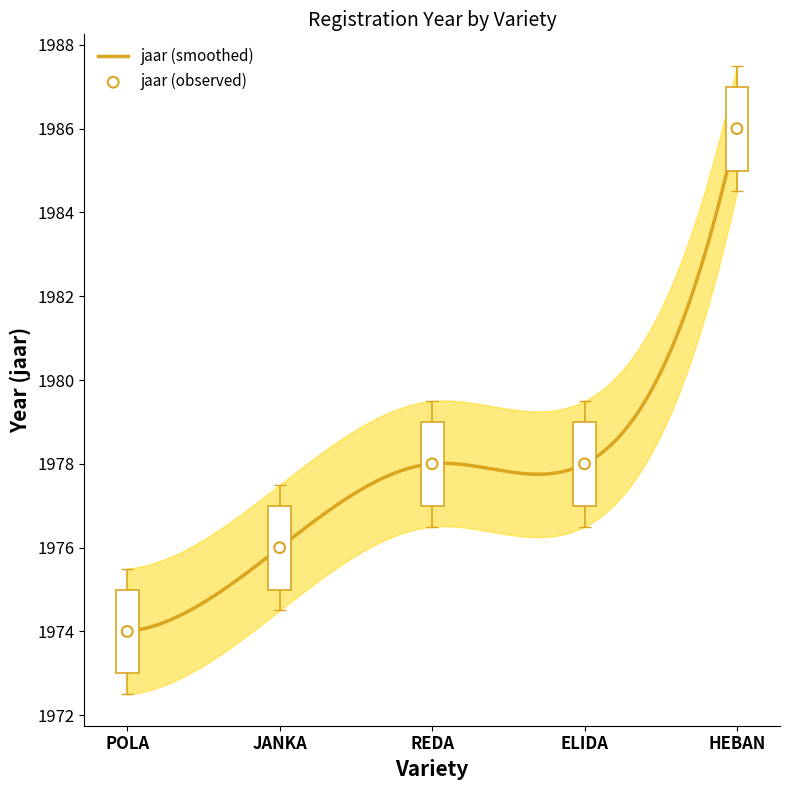

Between JANKA and HEBAN, which is larger?

HEBAN